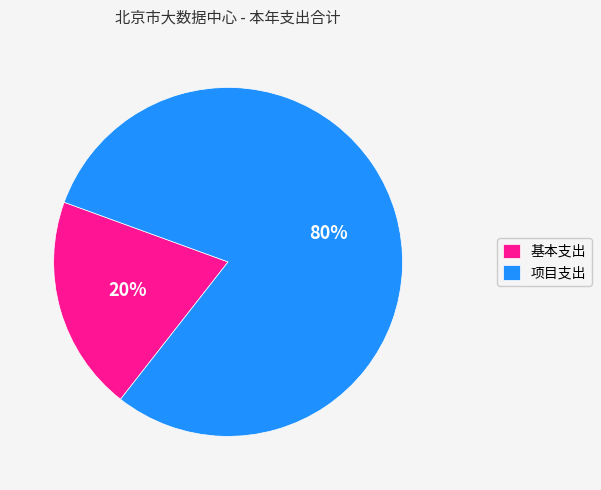

To the nearest percent, what is the average slice percentage?

50%